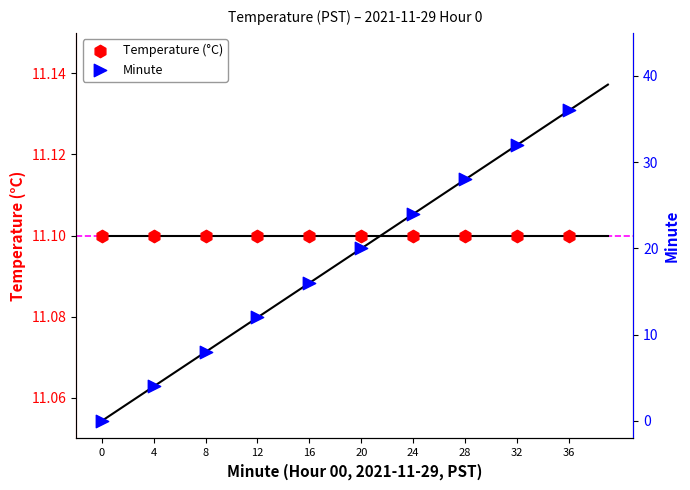

What is the total value across all series at 8?

19.1